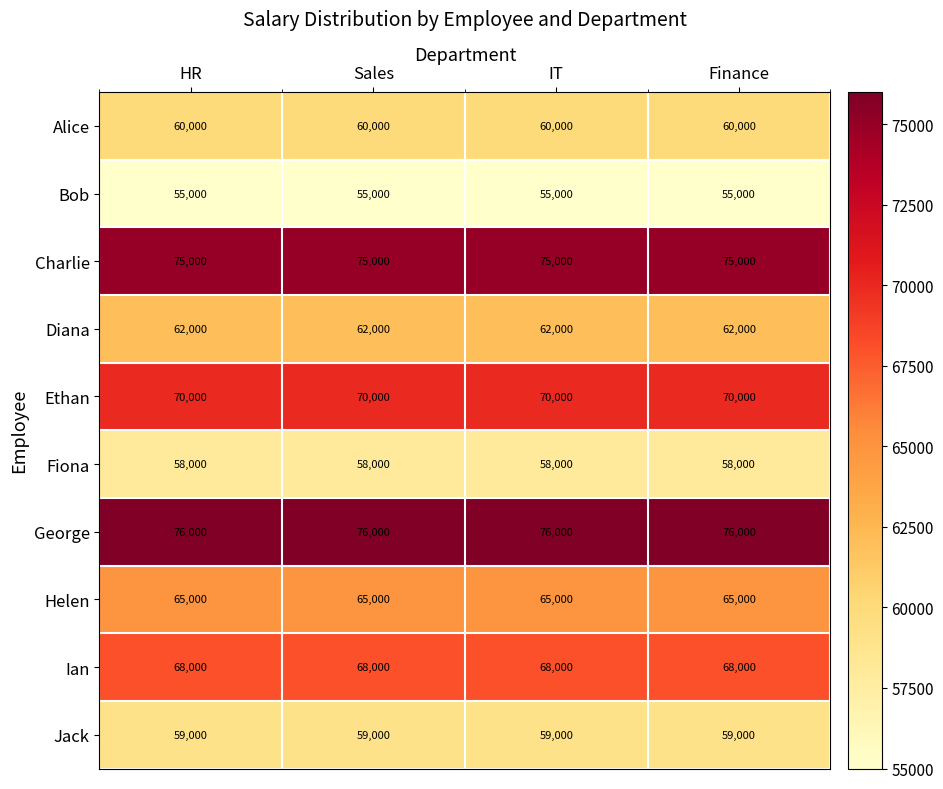

What is the difference between the highest and lowest values at HR?

21000